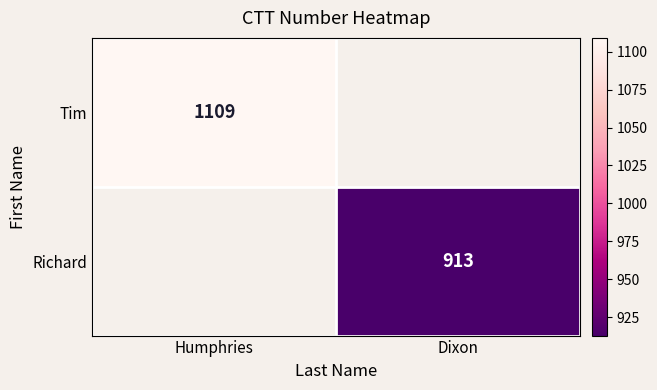

Is the value of Tim at Humphries greater than the value of Richard at Dixon?

Yes